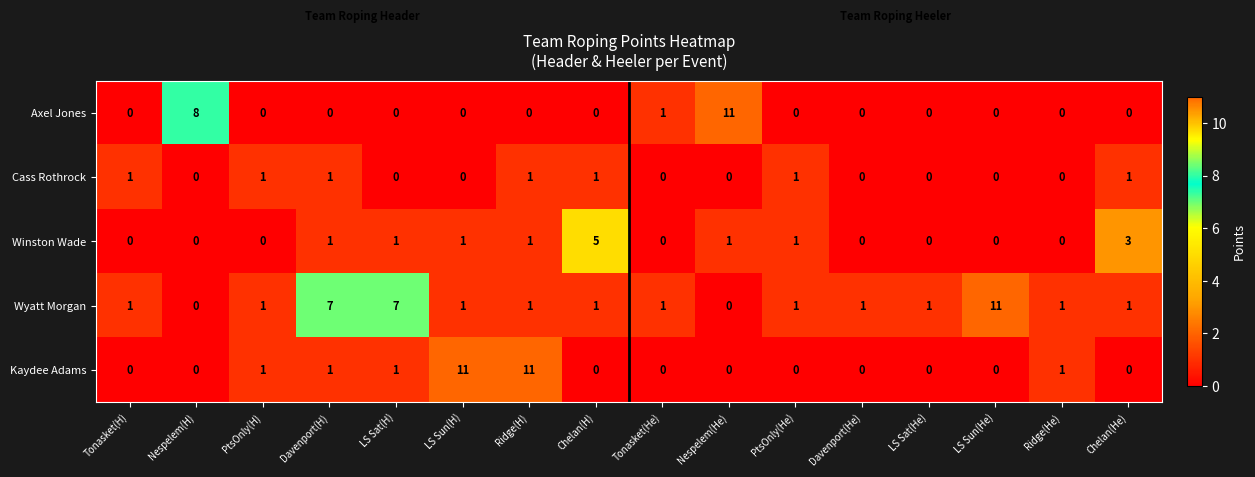

List the series in order of their overall mean, highest first.

Wyatt Morgan, Kaydee Adams, Axel Jones, Winston Wade, Cass Rothrock